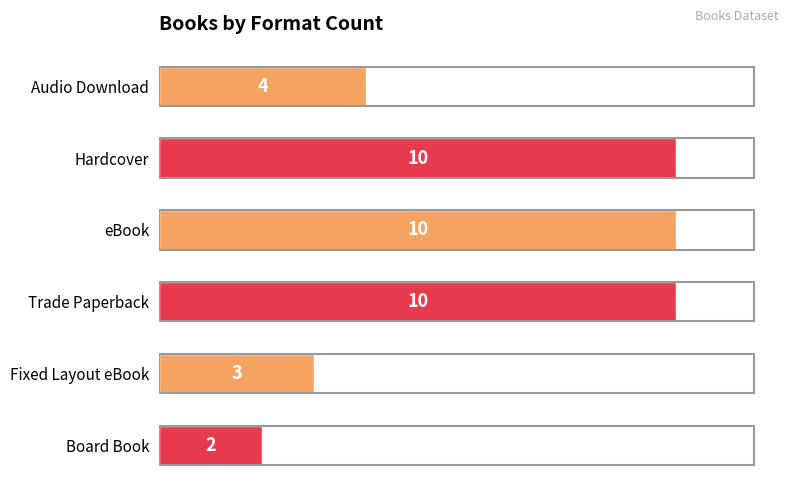

Reading top to bottom, transcribe all the data shown in this chart.

Audio Download=4	Hardcover=10	eBook=10	Trade Paperback=10	Fixed Layout eBook=3	Board Book=2